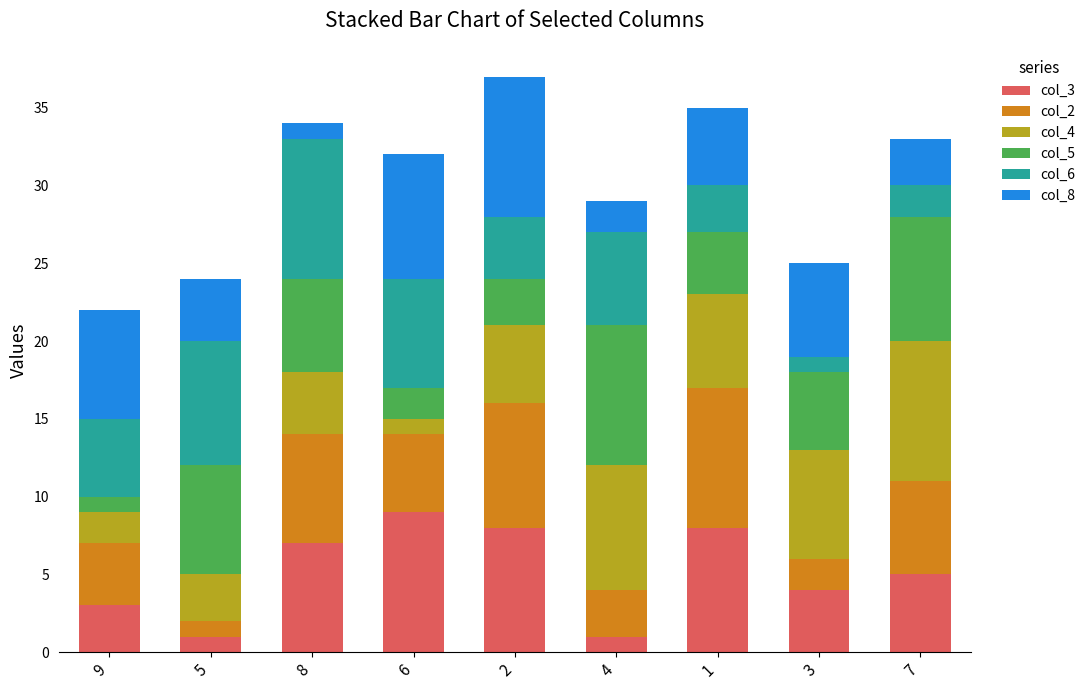

The value of col_3 at 5 is 1. True or false?

True